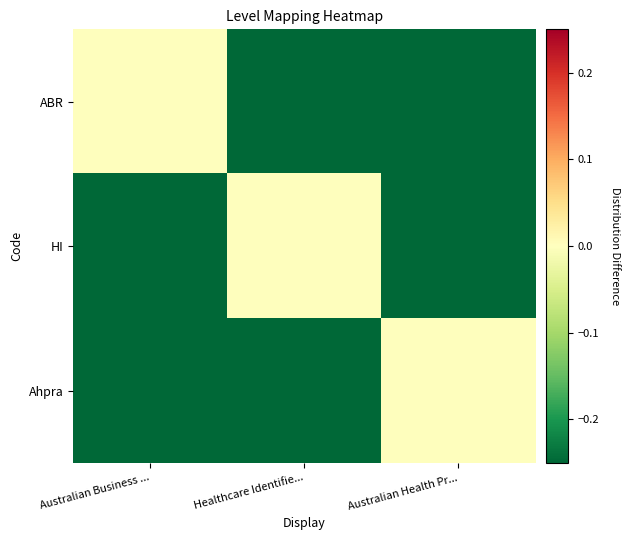

What is the smallest value displayed?

-1